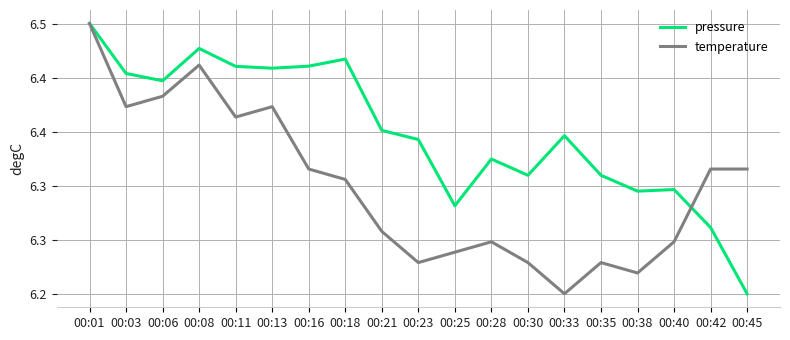

What are all the series names shown in the legend?

pressure, temperature